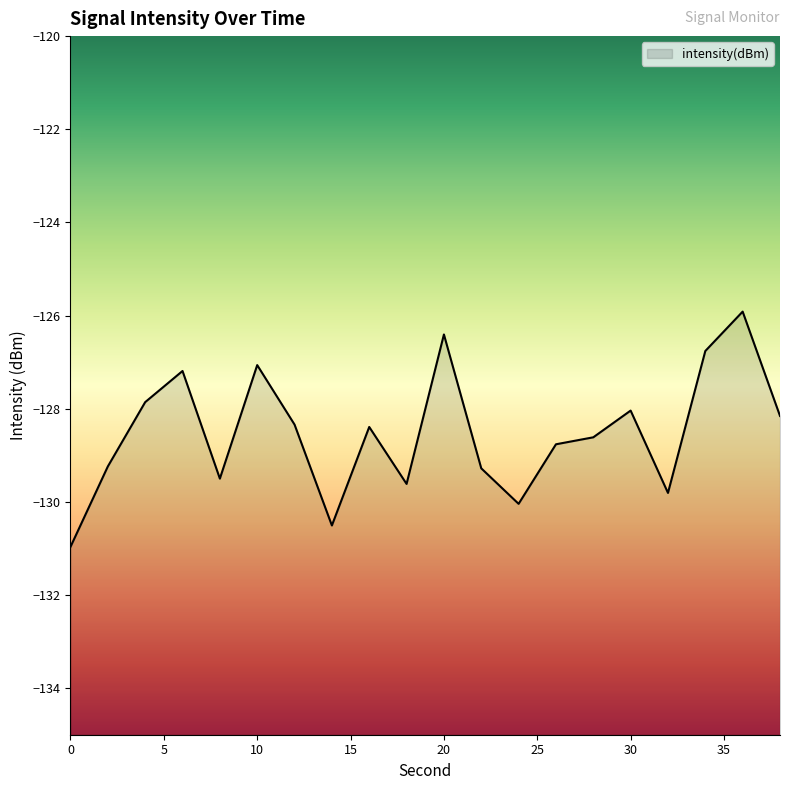

Where does the data first go above -128?

4